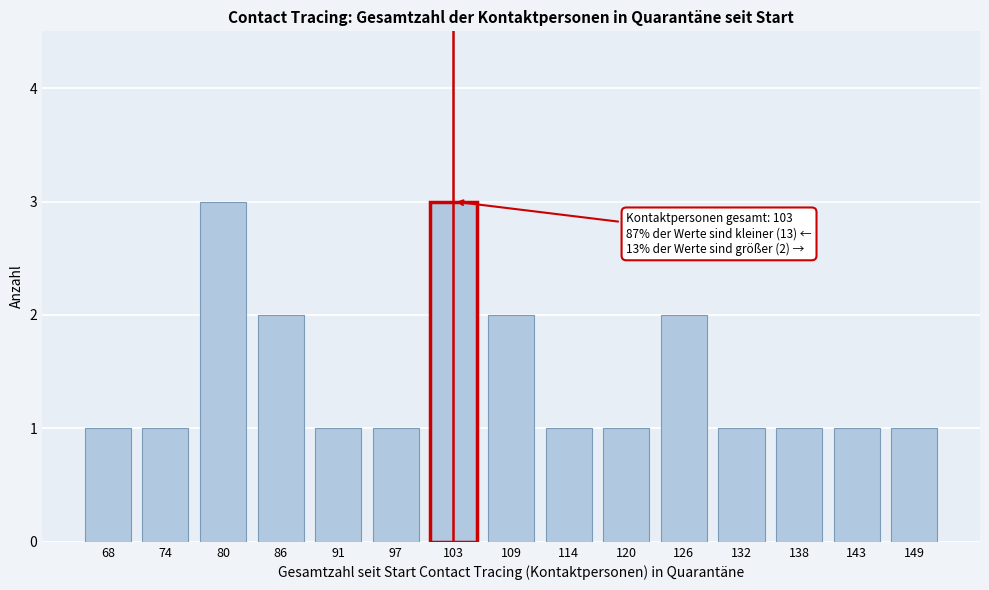

Reading right to left, list all the values displayed in this chart.

1	1	1	1	2	1	1	2	3	1	1	2	3	1	1